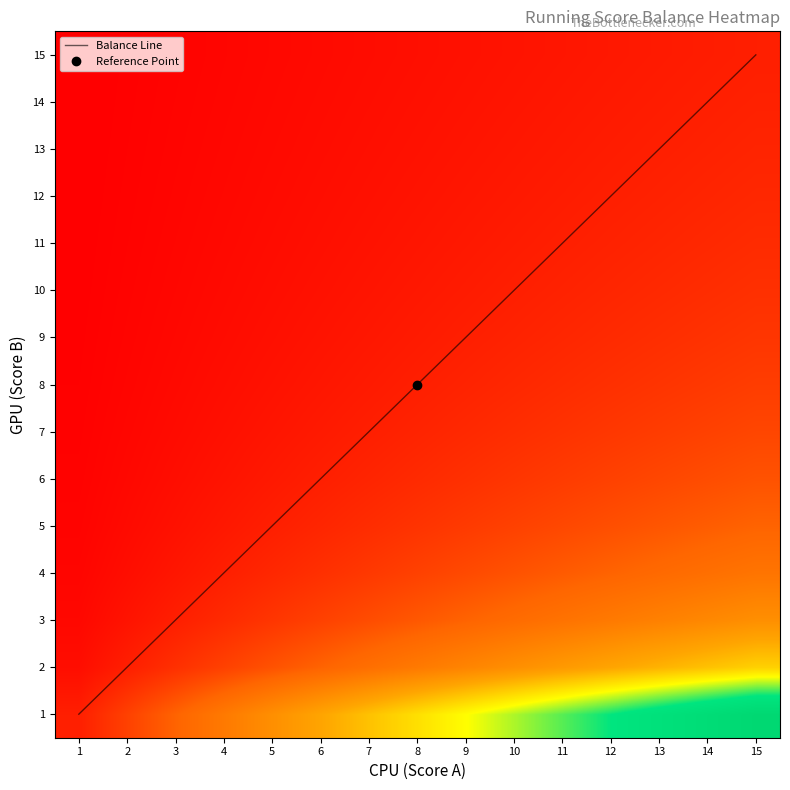

Reading left to right, extract all data points from this chart.

1: 1=1.0	2=2.0	3=3.0	4=4.0	5=5.0	6=6.0	7=7.0	8=8.0	9=9.0	10=10.0	11=11.0	12=12.0	13=13.0	14=14.0	15=15.0
2: 1=0.5	2=1.0	3=1.5	4=2.0	5=2.5	6=3.0	7=3.5	8=4.0	9=4.5	10=5.0	11=5.5	12=6.0	13=6.5	14=7.0	15=7.5
3: 1=0.1	2=0.2	3=0.3	4=0.4	5=0.6	6=0.7	7=0.8	8=0.9	9=1.0	10=1.1	11=1.2	12=1.3	13=1.4	14=1.6	15=1.7
4: 1=0.3	2=0.7	3=1.0	4=1.3	5=1.7	6=2.0	7=2.3	8=2.7	9=3.0	10=3.3	11=3.7	12=4.0	13=4.3	14=4.7	15=5.0
5: 1=0.1	2=0.2	3=0.3	4=0.4	5=0.5	6=0.5	7=0.6	8=0.7	9=0.8	10=0.9	11=1.0	12=1.1	13=1.2	14=1.3	15=1.4
6: 1=0.2	2=0.5	3=0.8	4=1.0	5=1.2	6=1.5	7=1.8	8=2.0	9=2.2	10=2.5	11=2.8	12=3.0	13=3.2	14=3.5	15=3.8
7: 1=0.2	2=0.4	3=0.6	4=0.8	5=1.0	6=1.2	7=1.4	8=1.6	9=1.8	10=2.0	11=2.2	12=2.4	13=2.6	14=2.8	15=3.0
8: 1=0.2	2=0.3	3=0.5	4=0.7	5=0.8	6=1.0	7=1.2	8=1.3	9=1.5	10=1.7	11=1.8	12=2.0	13=2.2	14=2.3	15=2.5
9: 1=0.1	2=0.2	3=0.3	4=0.4	5=0.5	6=0.6	7=0.7	8=0.8	9=0.9	10=1.0	11=1.1	12=1.2	13=1.3	14=1.4	15=1.5
10: 1=0.1	2=0.3	3=0.4	4=0.6	5=0.7	6=0.9	7=1.0	8=1.1	9=1.3	10=1.4	11=1.6	12=1.7	13=1.9	14=2.0	15=2.1
11: 1=0.1	2=0.2	3=0.4	4=0.5	5=0.6	6=0.8	7=0.9	8=1.0	9=1.1	10=1.2	11=1.4	12=1.5	13=1.6	14=1.8	15=1.9
12: 1=0.1	2=0.2	3=0.2	4=0.3	5=0.4	6=0.5	7=0.6	8=0.7	9=0.8	10=0.8	11=0.9	12=1.0	13=1.1	14=1.2	15=1.2
13: 1=0.1	2=0.1	3=0.2	4=0.3	5=0.3	6=0.4	7=0.5	8=0.5	9=0.6	10=0.7	11=0.7	12=0.8	13=0.9	14=0.9	15=1.0
14: 1=0.1	2=0.1	3=0.2	4=0.3	5=0.4	6=0.4	7=0.5	8=0.6	9=0.6	10=0.7	11=0.8	12=0.9	13=0.9	14=1.0	15=1.1
15: 1=0.1	2=0.2	3=0.2	4=0.3	5=0.4	6=0.5	7=0.5	8=0.6	9=0.7	10=0.8	11=0.8	12=0.9	13=1.0	14=1.1	15=1.2